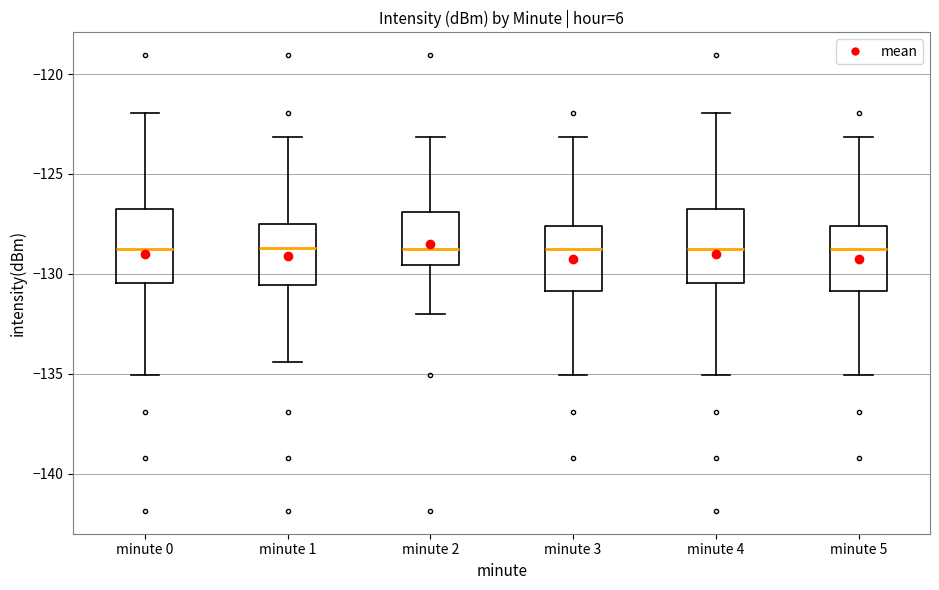

Where does the lower whisker of the box for minute 0 end on the y-axis? The values are not printed on the chart, so give them approximately, as read against the axis.

-135.0